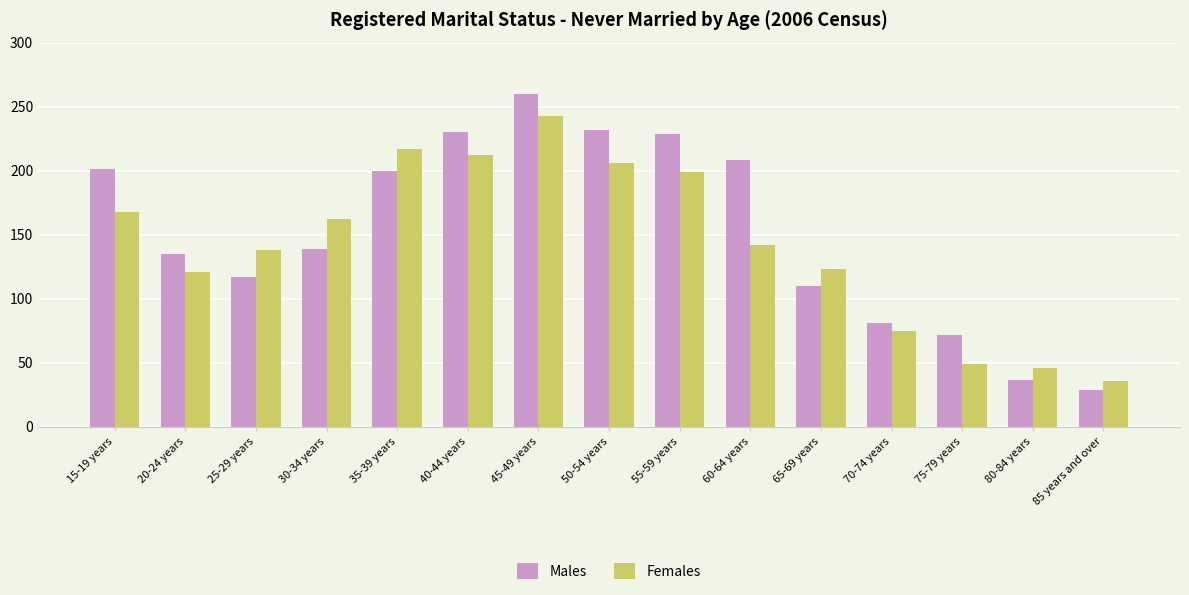

Is the value of Females at 20-24 years greater than the value of Males at 75-79 years?

Yes